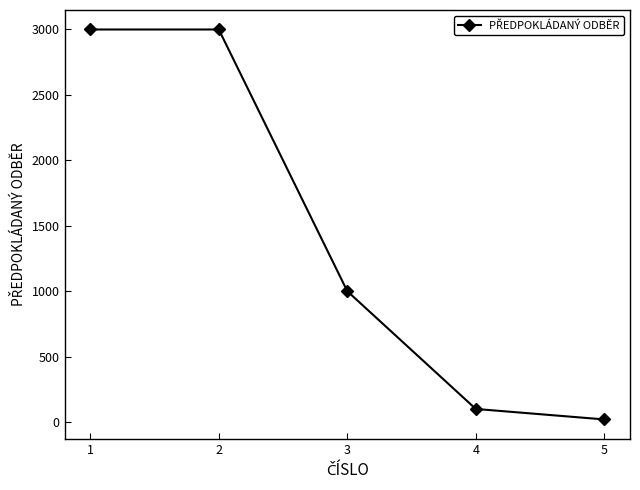

True or false: there are more than 2 points higher than both neighbors.

False